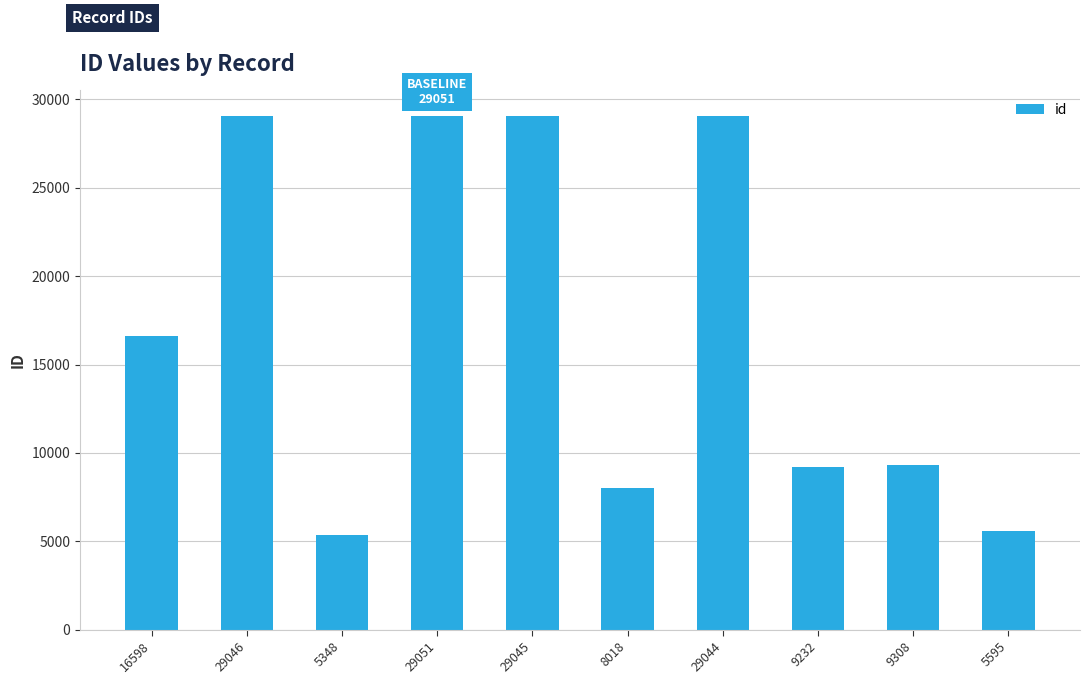

What is the label of the 3rd bar from the left?

5348